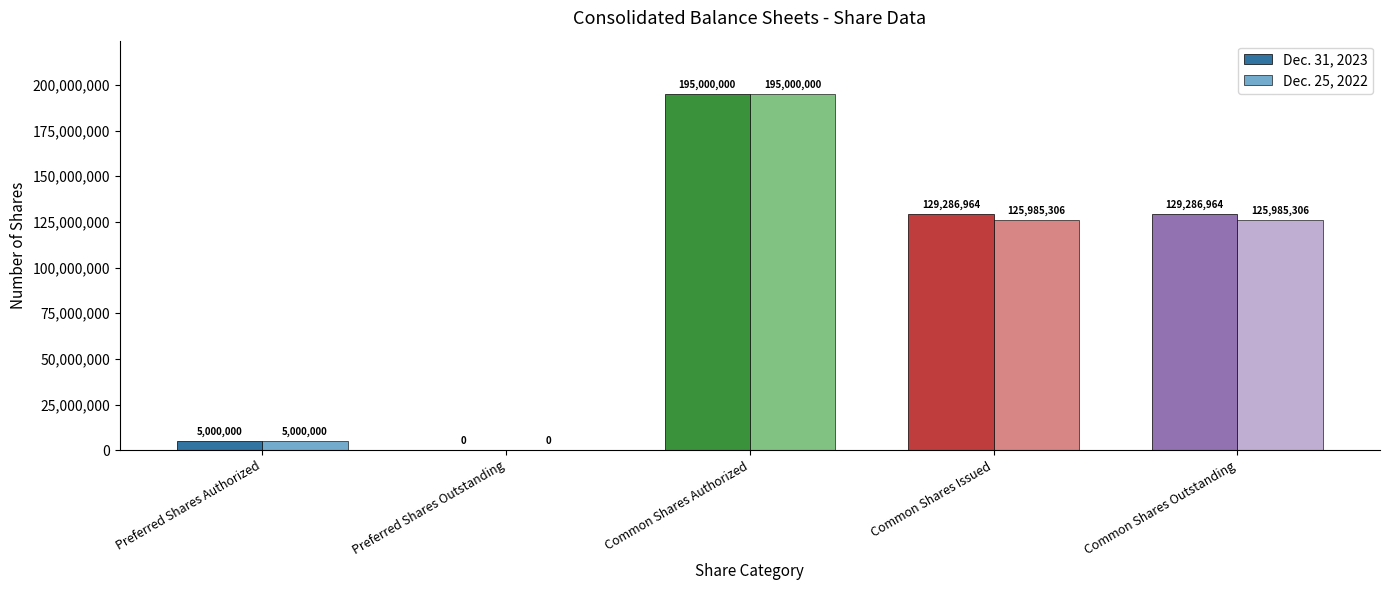

How many groups of bars are there?

5